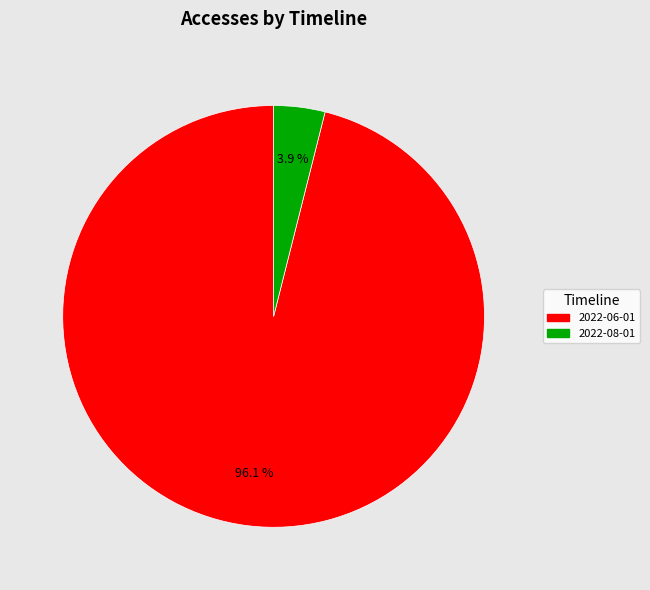

To the nearest percent, what is the average slice percentage?

50%